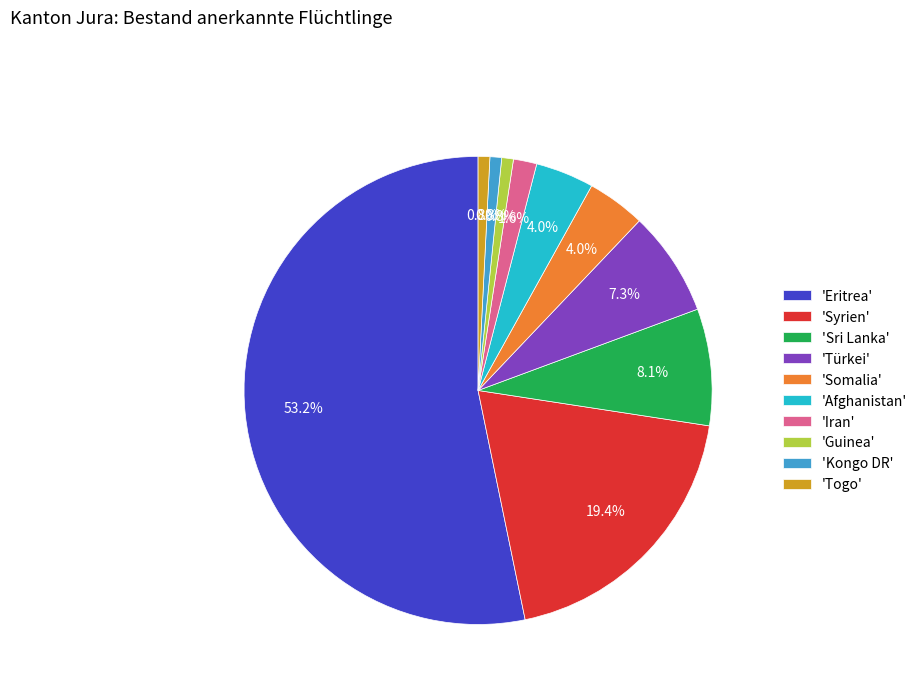

Does any single category account for the majority?

Yes